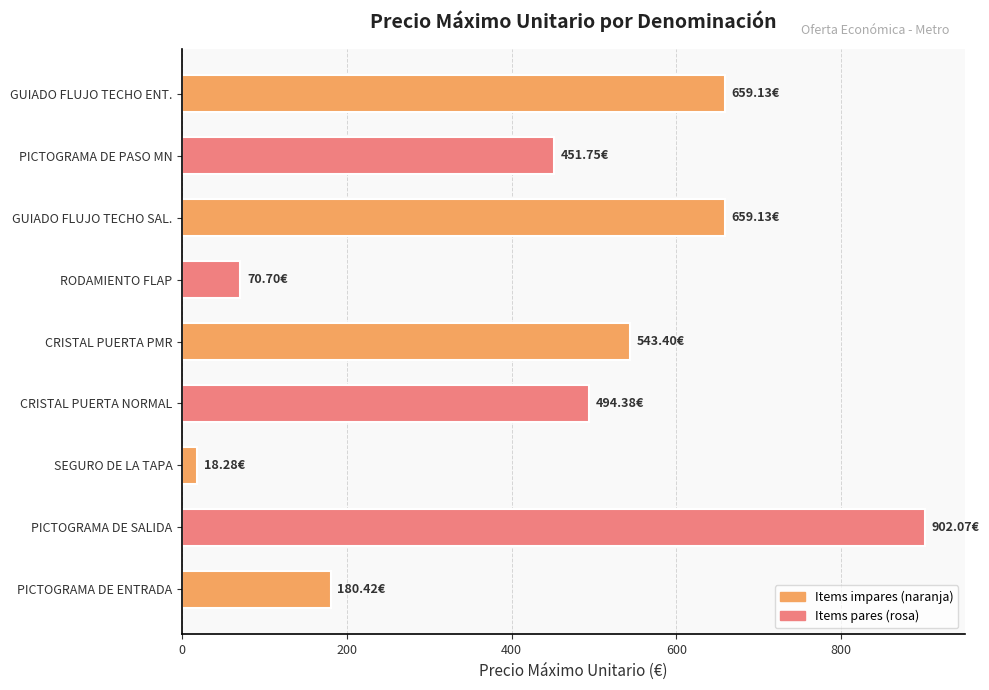

What is the sum of all values?

3979.3